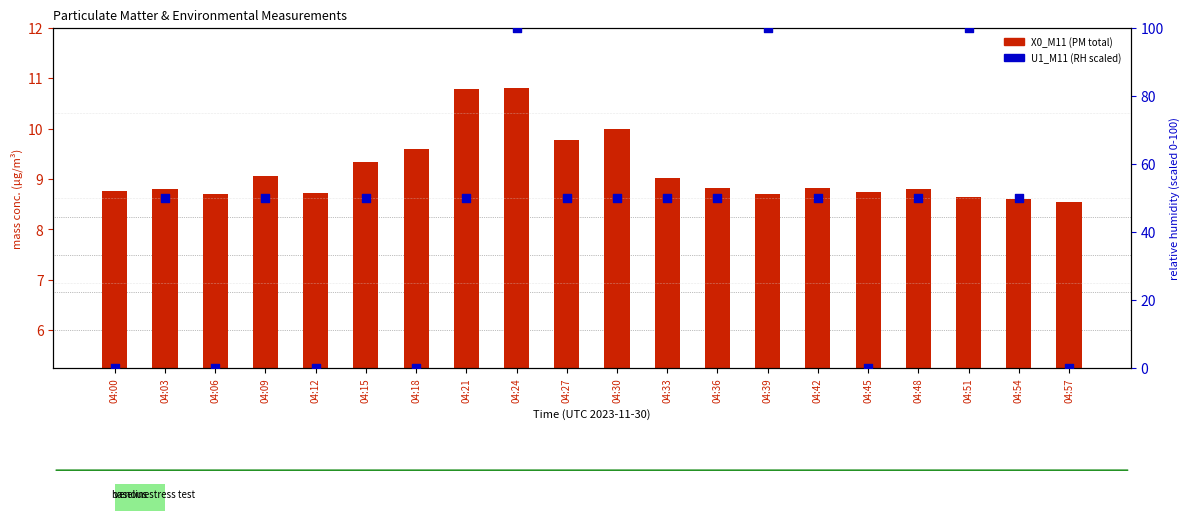

What is the total value across all series at 04:36?

58.8